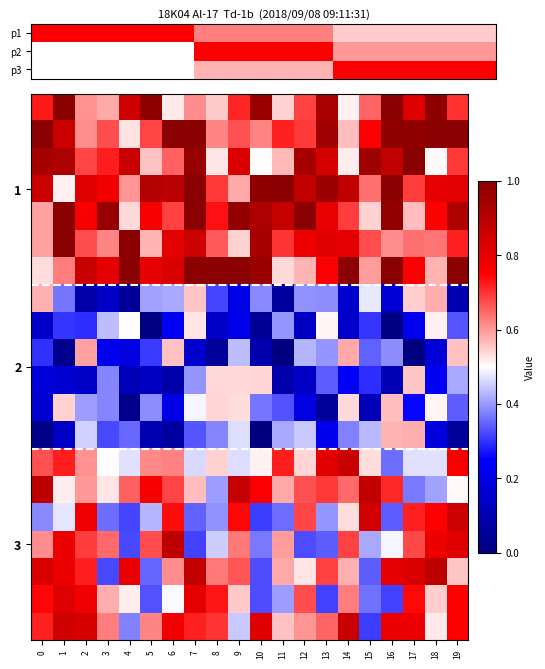

Which label corresponds to the largest value in the chart?

1